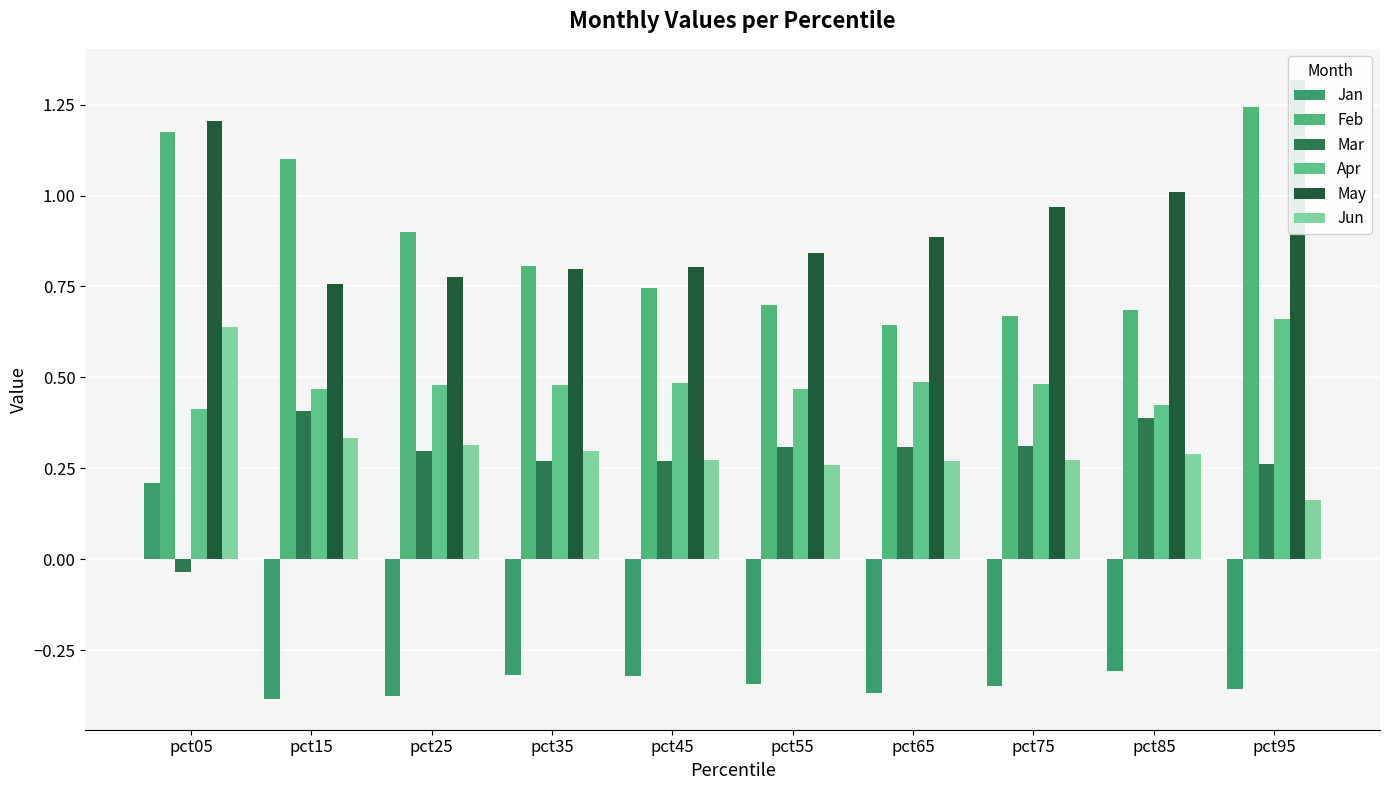

What is the sum of all May values?

9.4